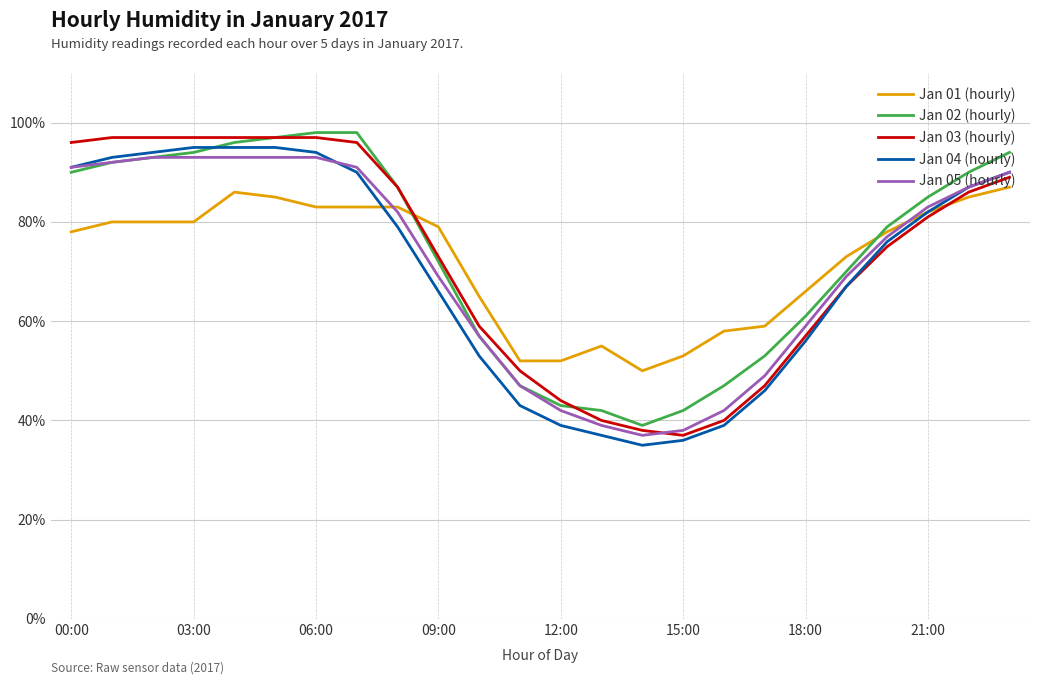

What is the smallest value displayed?

35